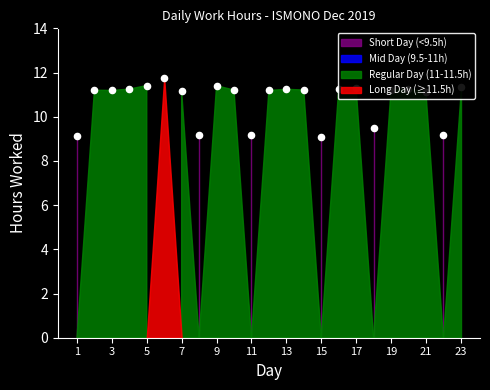

What is the change in value from 6 to 11?

-2.6